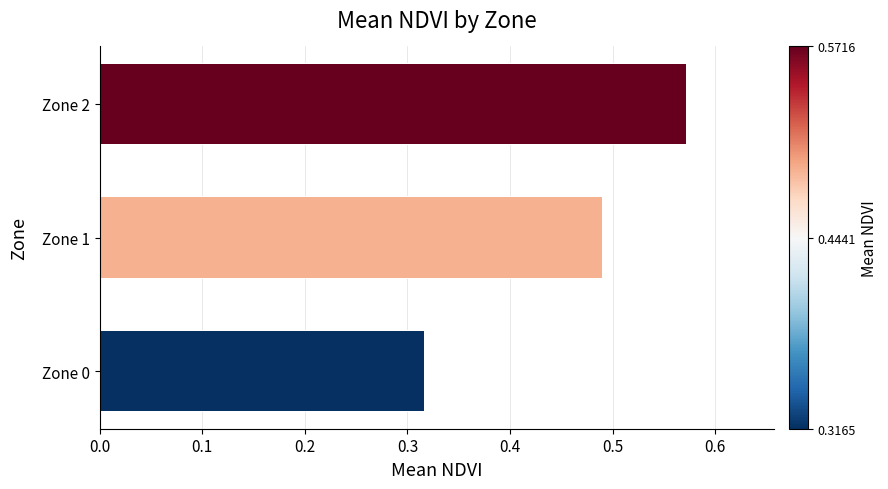

What is the approximate value at Zone 2?

0.6